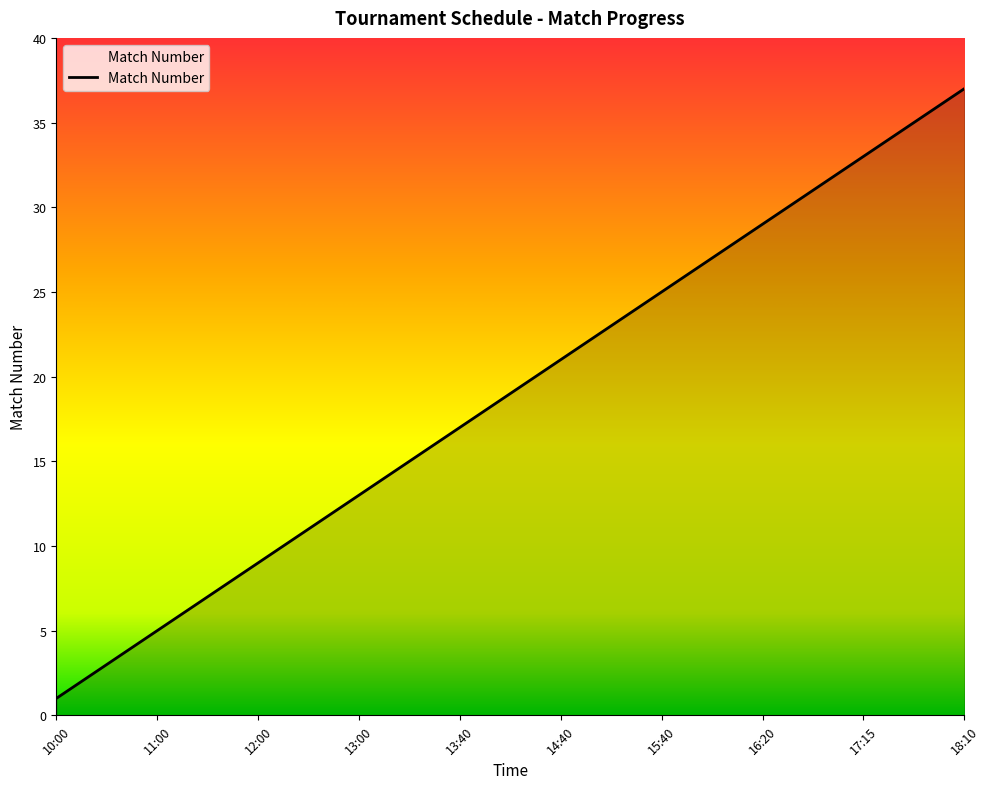

What is the greatest value displayed?

37